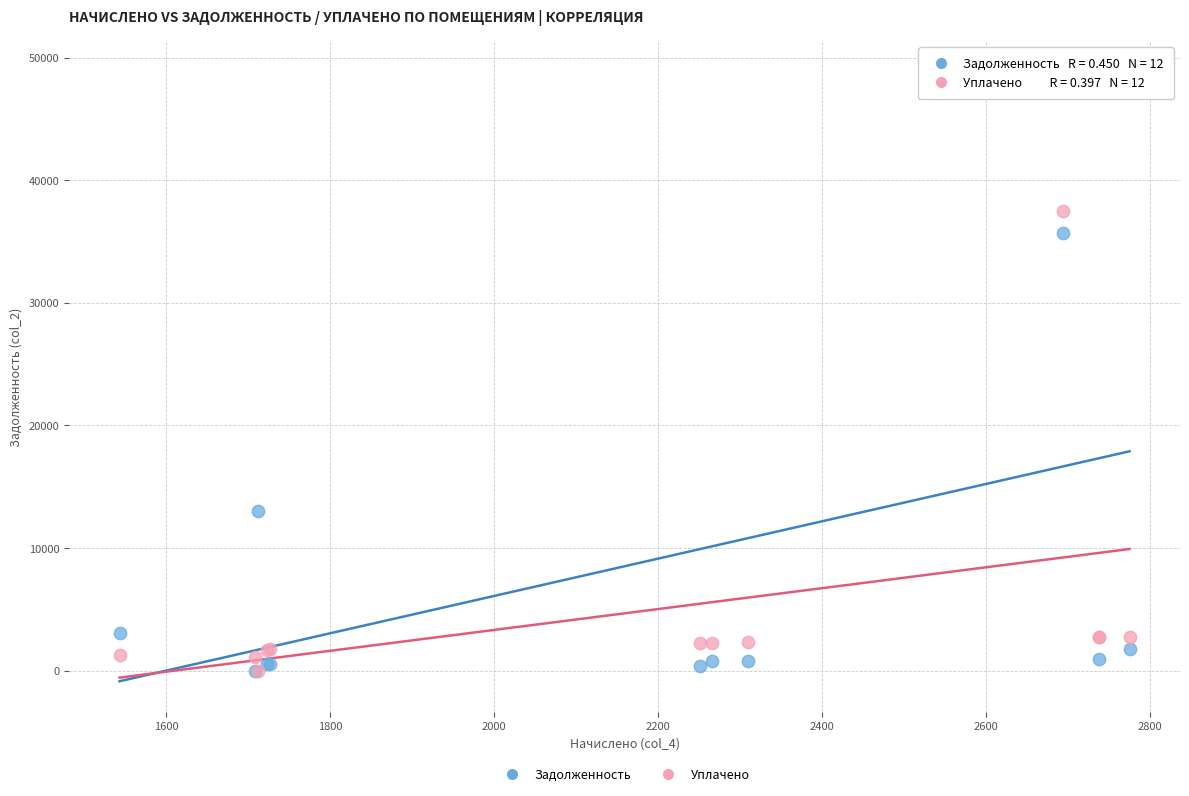

In the Уплачено series, what Y value is closest to 18727?

2776.8